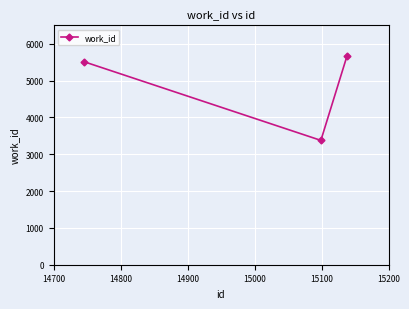

What is the maximum value shown in the chart?

5670